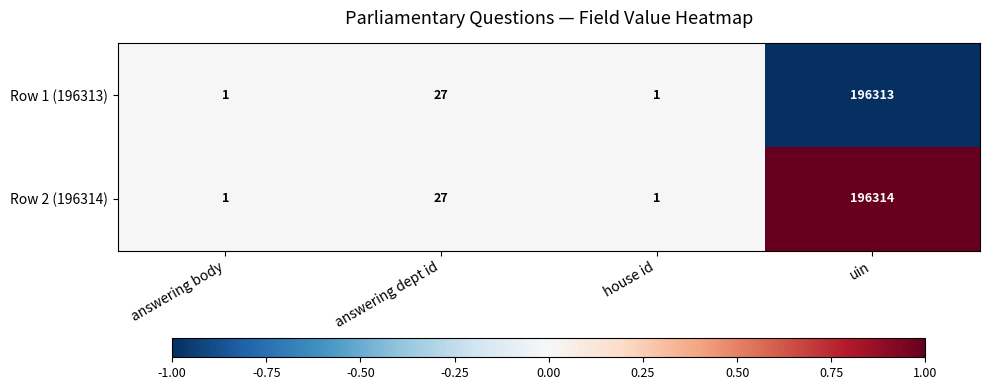

Reading left to right, transcribe all the data shown in this chart.

Row 1 (196313): answering body=1	answering dept id=27	house id=1	uin=196313
Row 2 (196314): answering body=1	answering dept id=27	house id=1	uin=196314